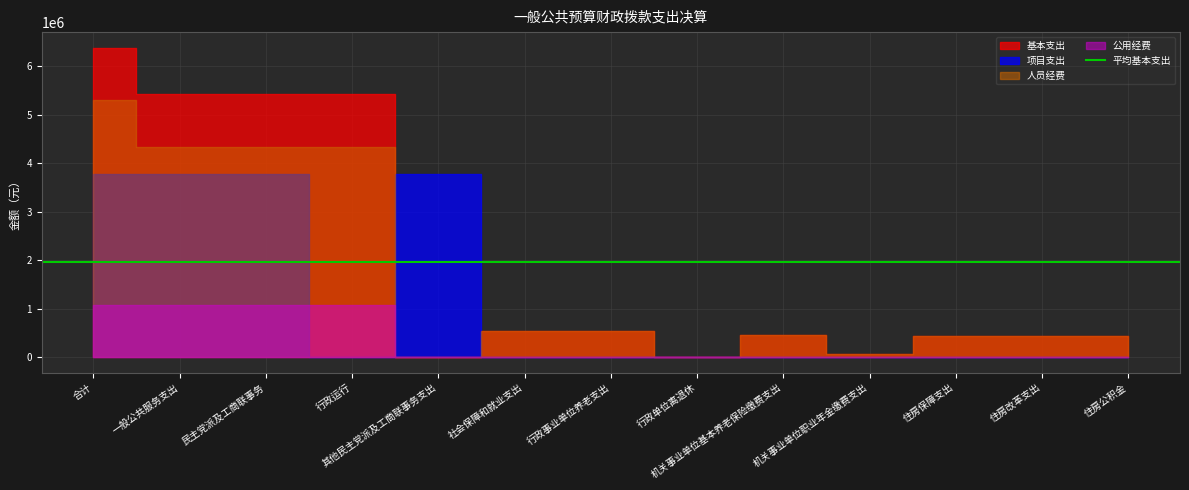

Reading right to left, list all the values displayed in this chart.

基本支出: 住房公积金=425705.0	住房改革支出=425705.0	住房保障支出=425705.0	机关事业单位职业年金缴费支出=74547.7	机关事业单位基本养老保险缴费支出=455937.4	行政单位离退休=4300.0	行政事业单位养老支出=534785.2	社会保障和就业支出=534785.2	其他民主党派及工商联事务支出=0.0	行政运行=5421136.3	民主党派及工商联事务=5421136.3	一般公共服务支出=5421136.3	合计=6381626.5
项目支出: 住房公积金=0.0	住房改革支出=0.0	住房保障支出=0.0	机关事业单位职业年金缴费支出=0.0	机关事业单位基本养老保险缴费支出=0.0	行政单位离退休=0.0	行政事业单位养老支出=0.0	社会保障和就业支出=0.0	其他民主党派及工商联事务支出=3780964.0	行政运行=0.0	民主党派及工商联事务=3780964.0	一般公共服务支出=3780964.0	合计=3780964.0
人员经费: 住房公积金=425705.0	住房改革支出=425705.0	住房保障支出=425705.0	机关事业单位职业年金缴费支出=74547.7	机关事业单位基本养老保险缴费支出=455937.4	行政单位离退休=0.0	行政事业单位养老支出=530485.2	社会保障和就业支出=530485.2	其他民主党派及工商联事务支出=0.0	行政运行=4341397.3	民主党派及工商联事务=4341397.3	一般公共服务支出=4341397.3	合计=5297587.5
公用经费: 住房公积金=0.0	住房改革支出=0.0	住房保障支出=0.0	机关事业单位职业年金缴费支出=0.0	机关事业单位基本养老保险缴费支出=0.0	行政单位离退休=4300.0	行政事业单位养老支出=4300.0	社会保障和就业支出=4300.0	其他民主党派及工商联事务支出=0.0	行政运行=1079738.9	民主党派及工商联事务=1079738.9	一般公共服务支出=1079738.9	合计=1084038.9